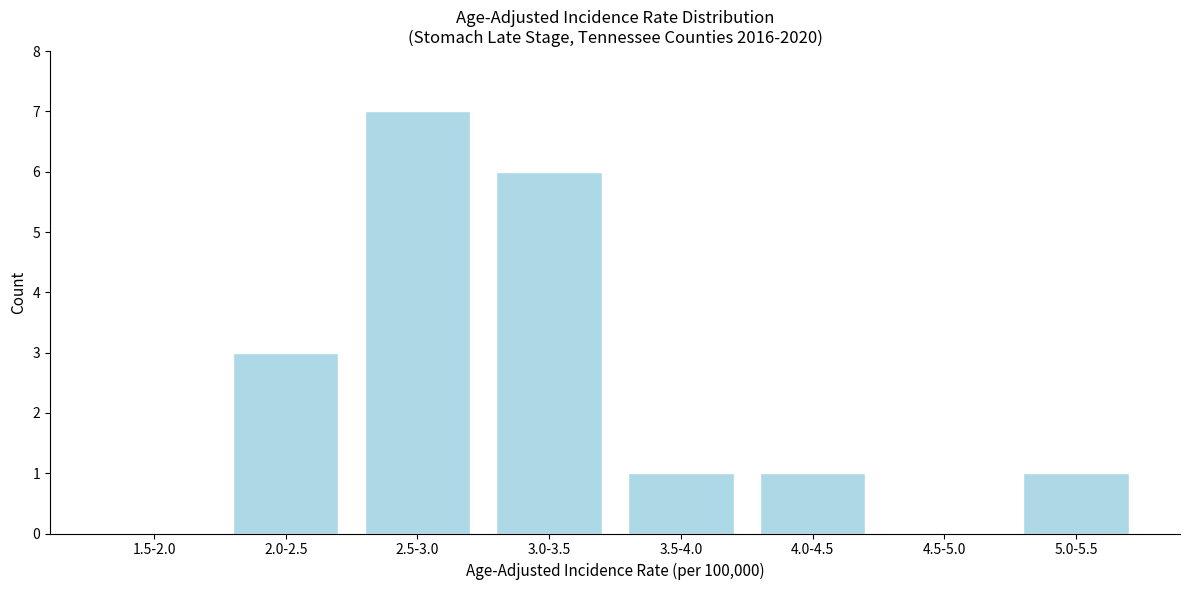

Reading left to right, list all the values displayed in this chart.

1.5-2.0=0	2.0-2.5=3	2.5-3.0=7	3.0-3.5=6	3.5-4.0=1	4.0-4.5=1	4.5-5.0=0	5.0-5.5=1